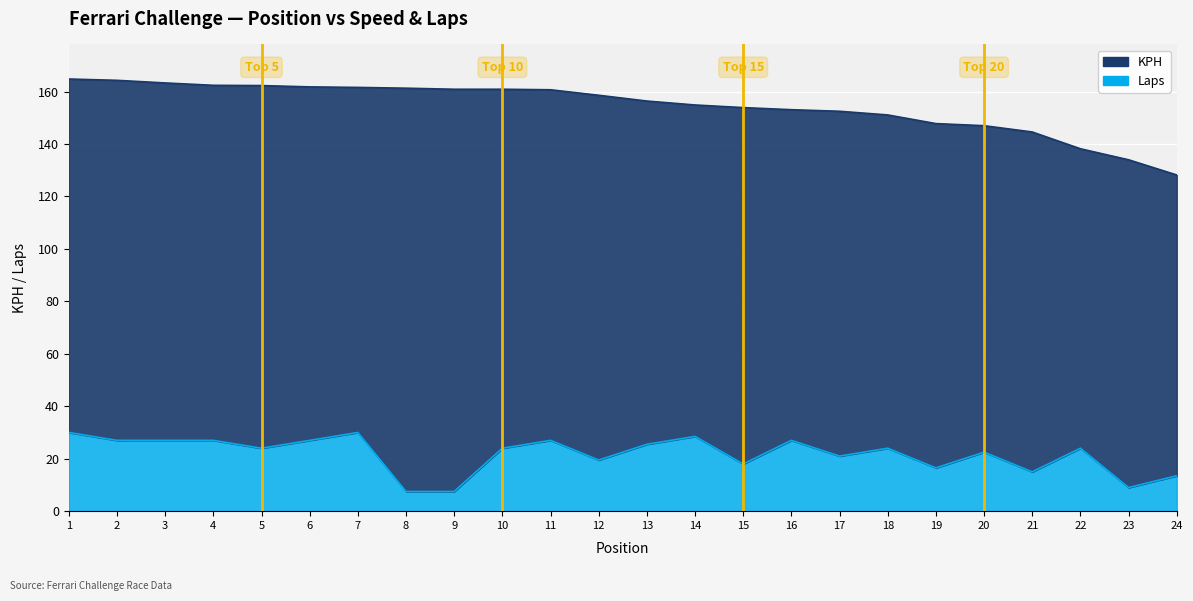

At 2, list the series in order from largest to smallest.

KPH, LAPS